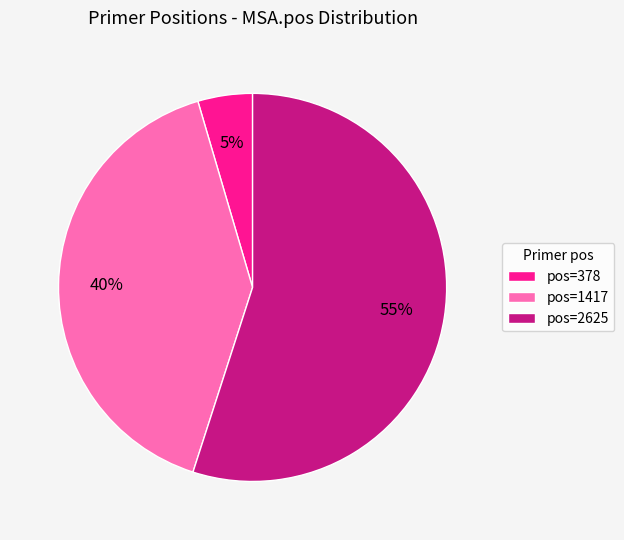

Count the number of slices in the pie.

3